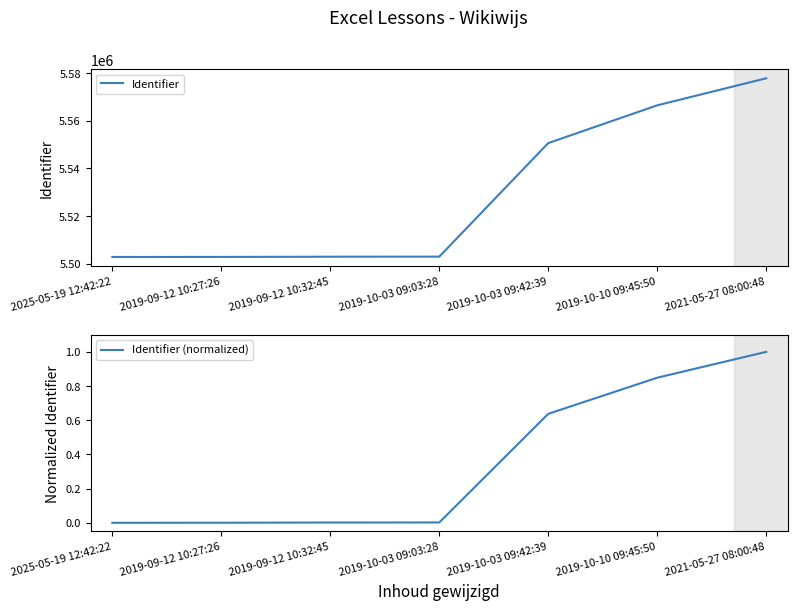

What is the label of the 7th point from the left?

2021-05-27 08:00:48